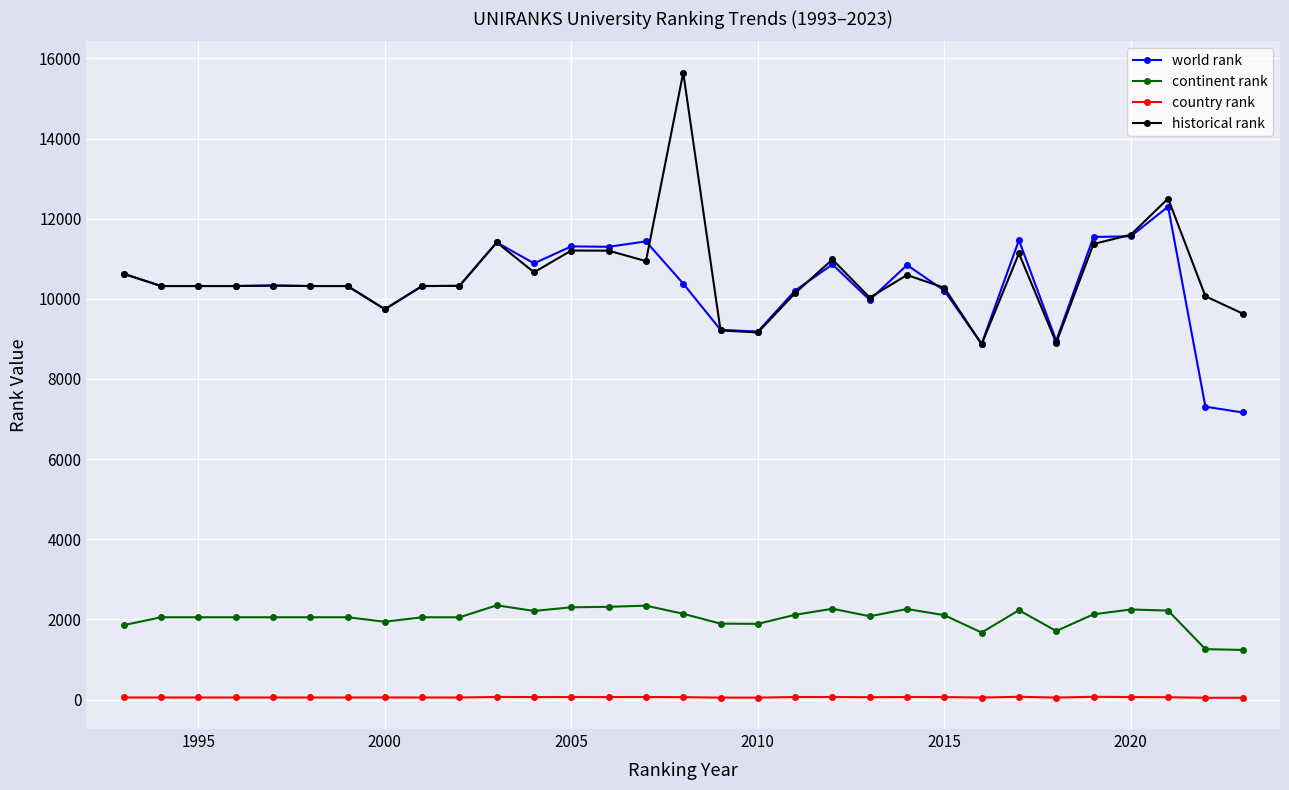

How many values in the continent rank series are below 2053?

9